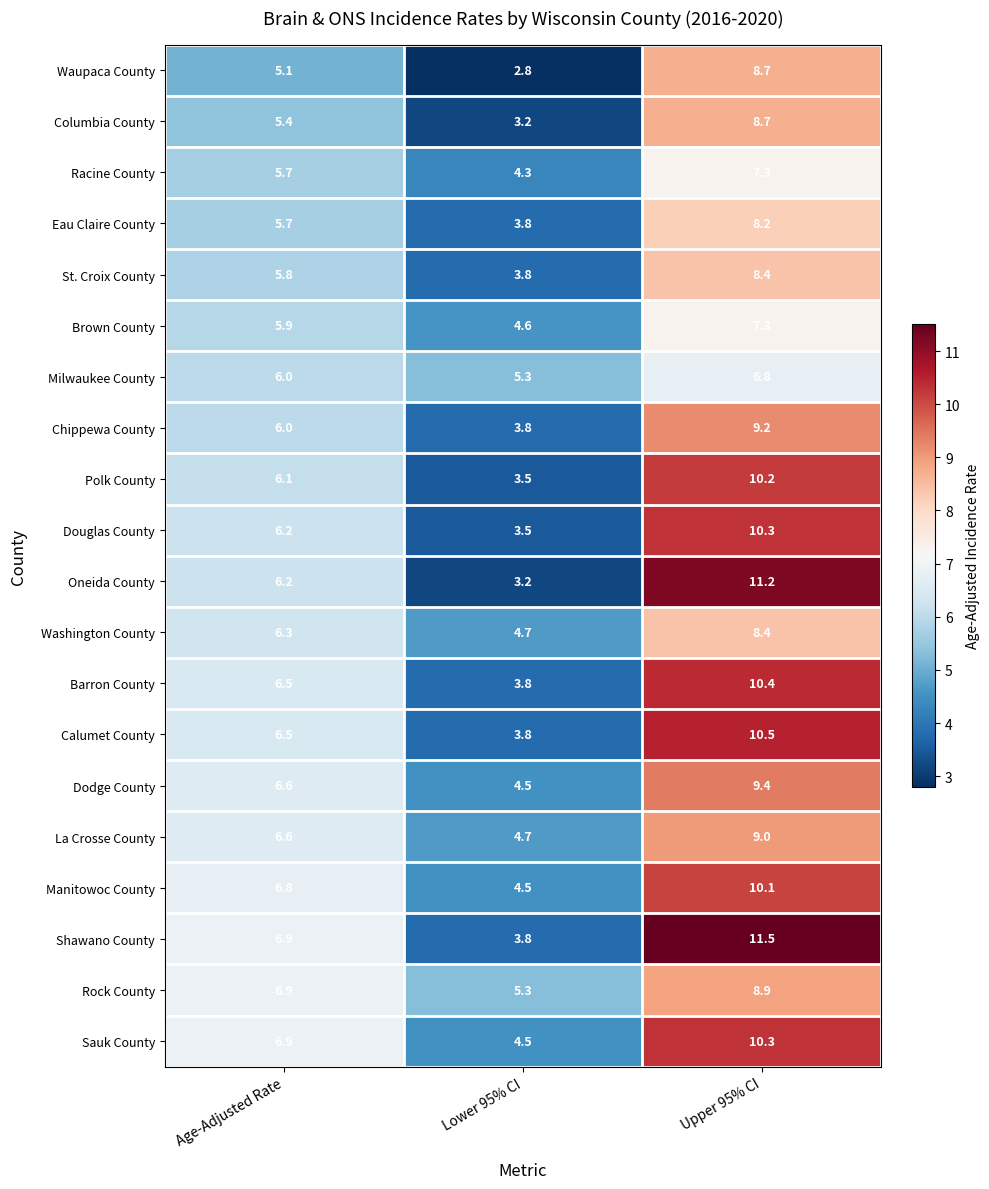

Where is Sauk County nearest to the value 7?

Age-Adjusted Rate